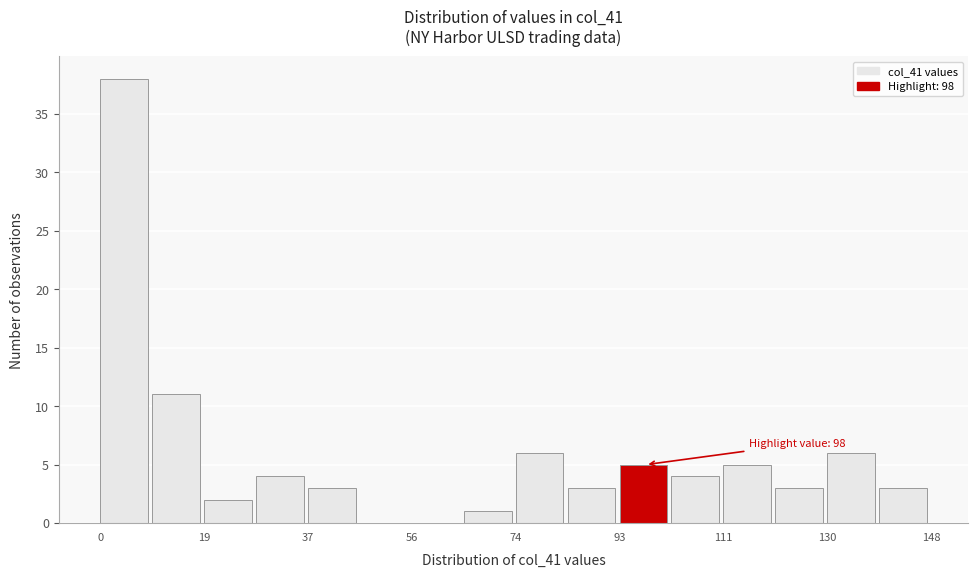

Over which range of the x-axis is the bar tallest?

0 to 10